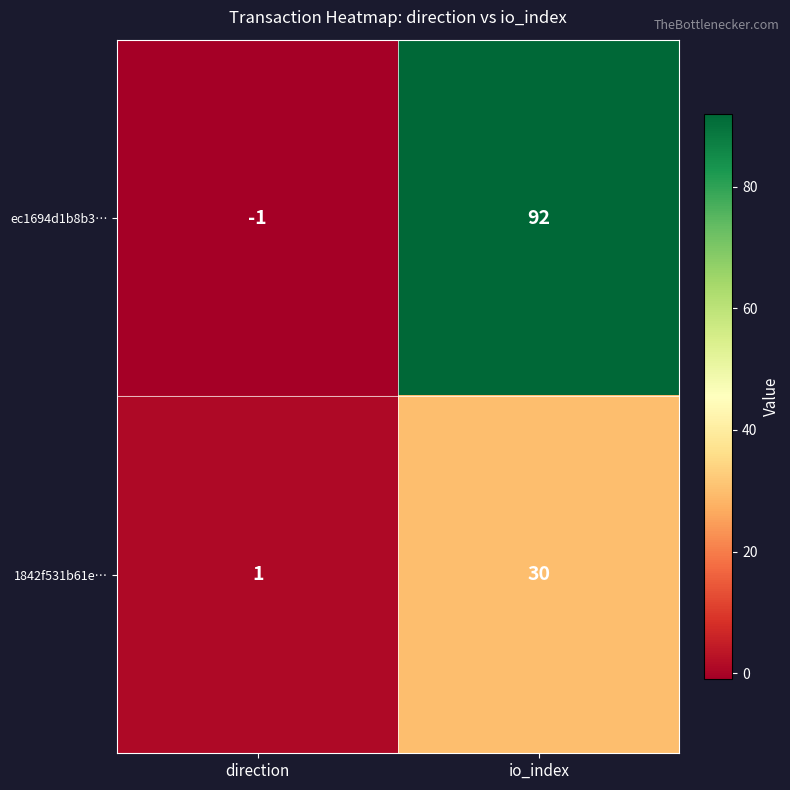

At which category is the sum across all series the highest?

io_index